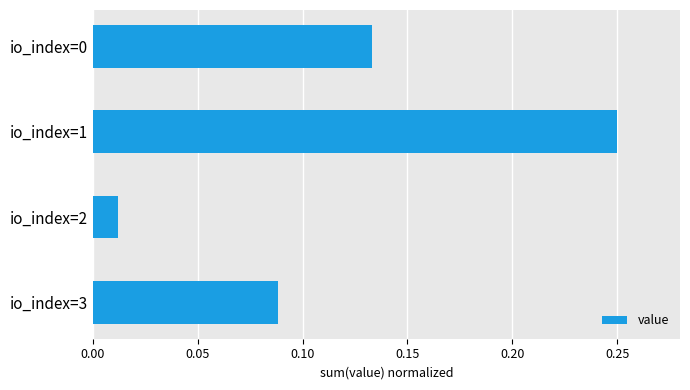

Count the number of data series in this chart.

1